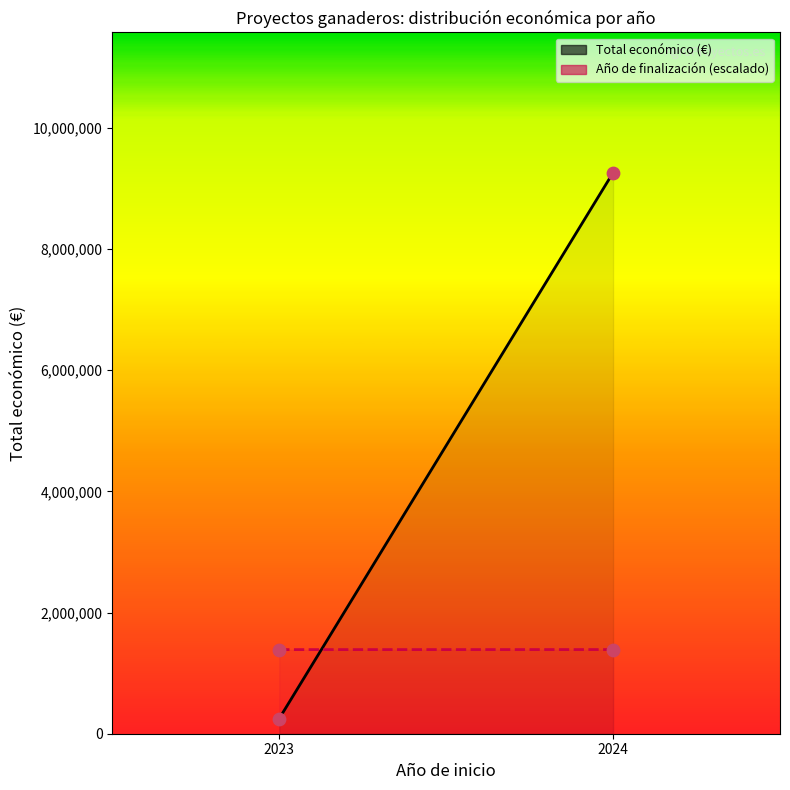

At how many categories does at least one series exceed 3829944?

1